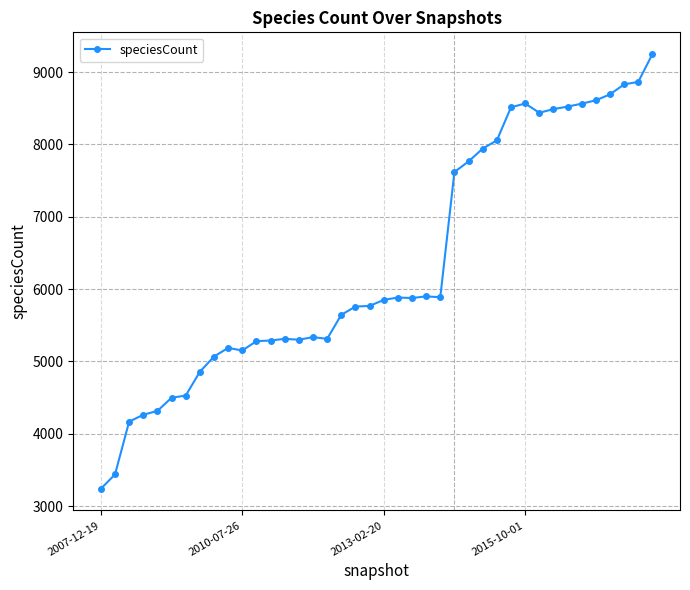

True or false: there are more than 2 points higher than both neighbors.

True